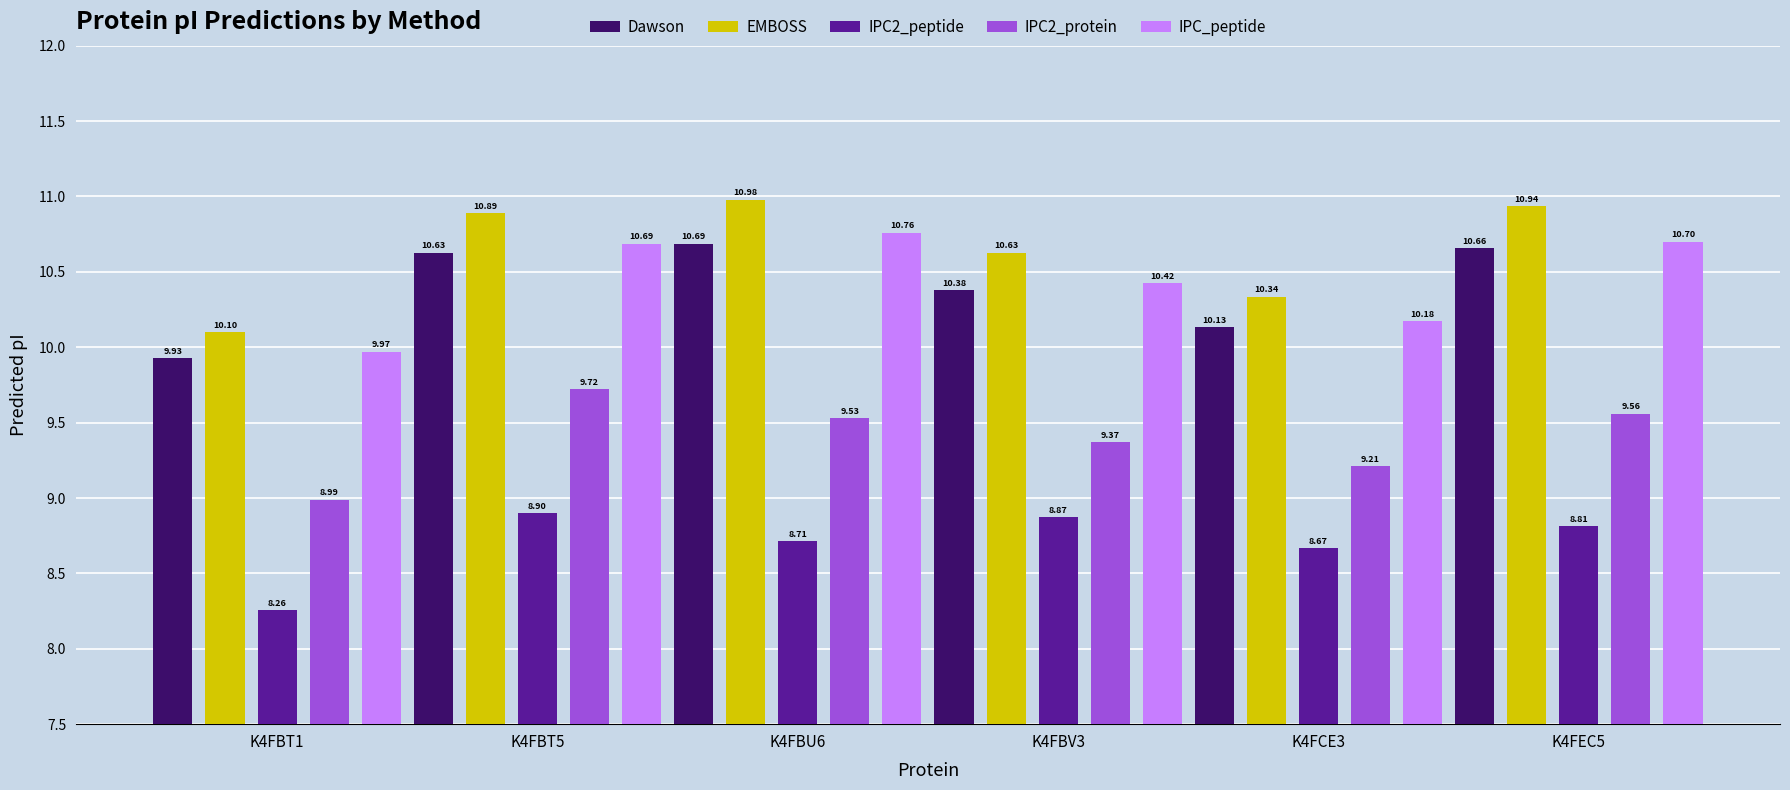

Is the value of IPC_peptide at K4FBT1 greater than the value of IPC2_protein at K4FBV3?

Yes